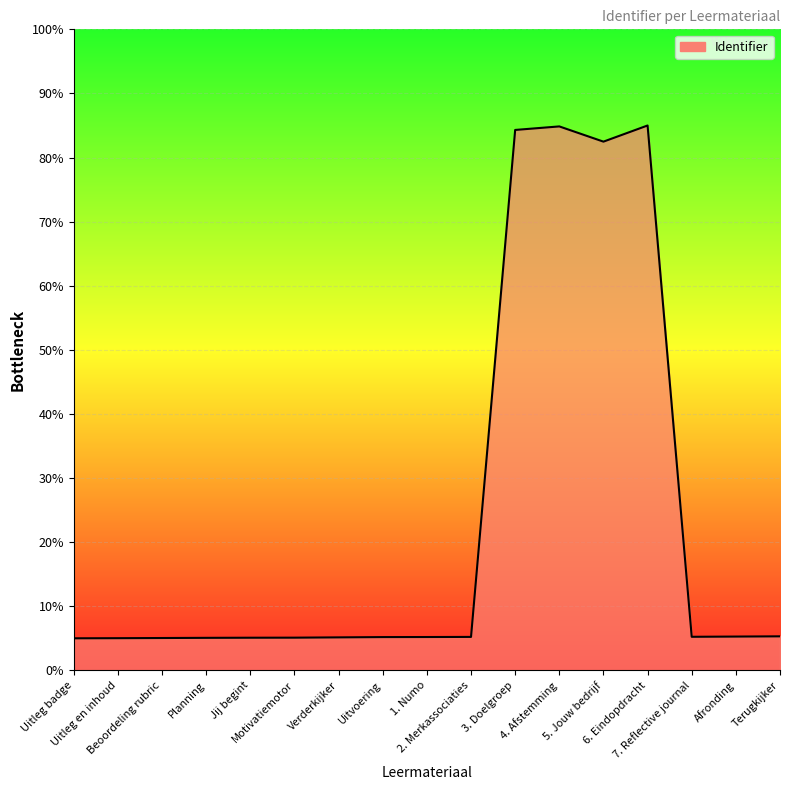

What is the smallest value displayed?

5.0